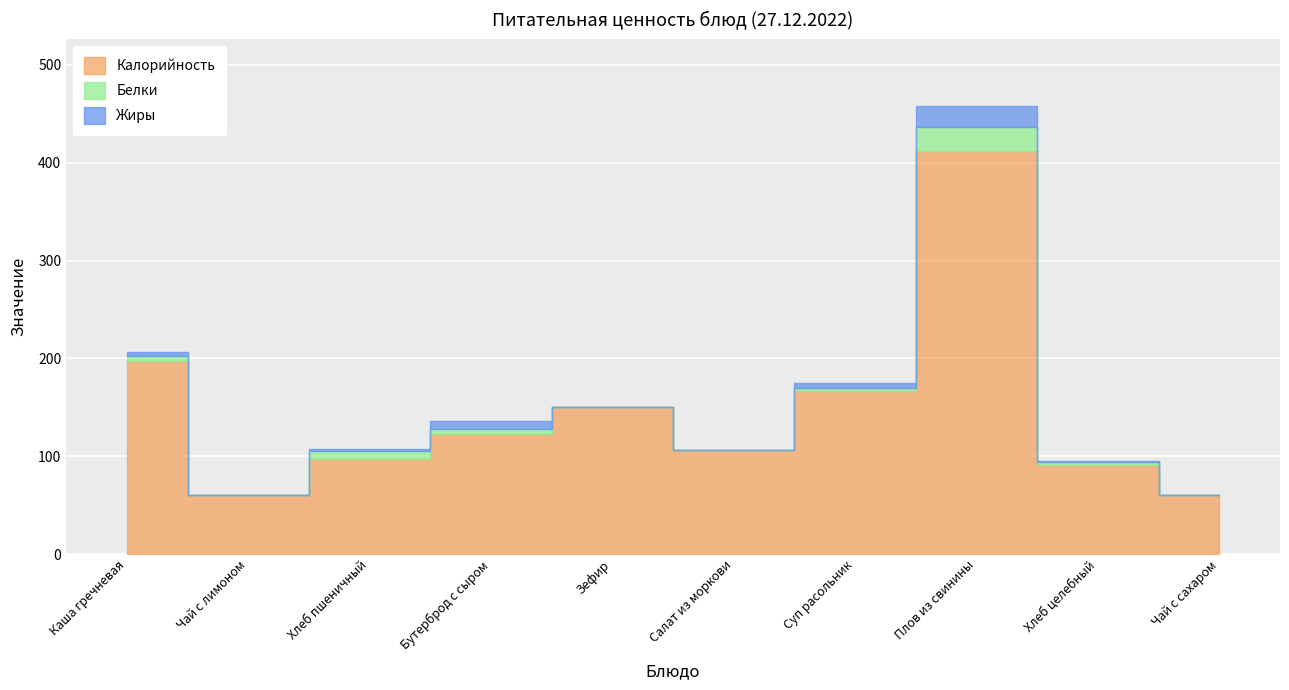

What is the sum of the Жиры values at Каша гречневая and Зефир?

5.0